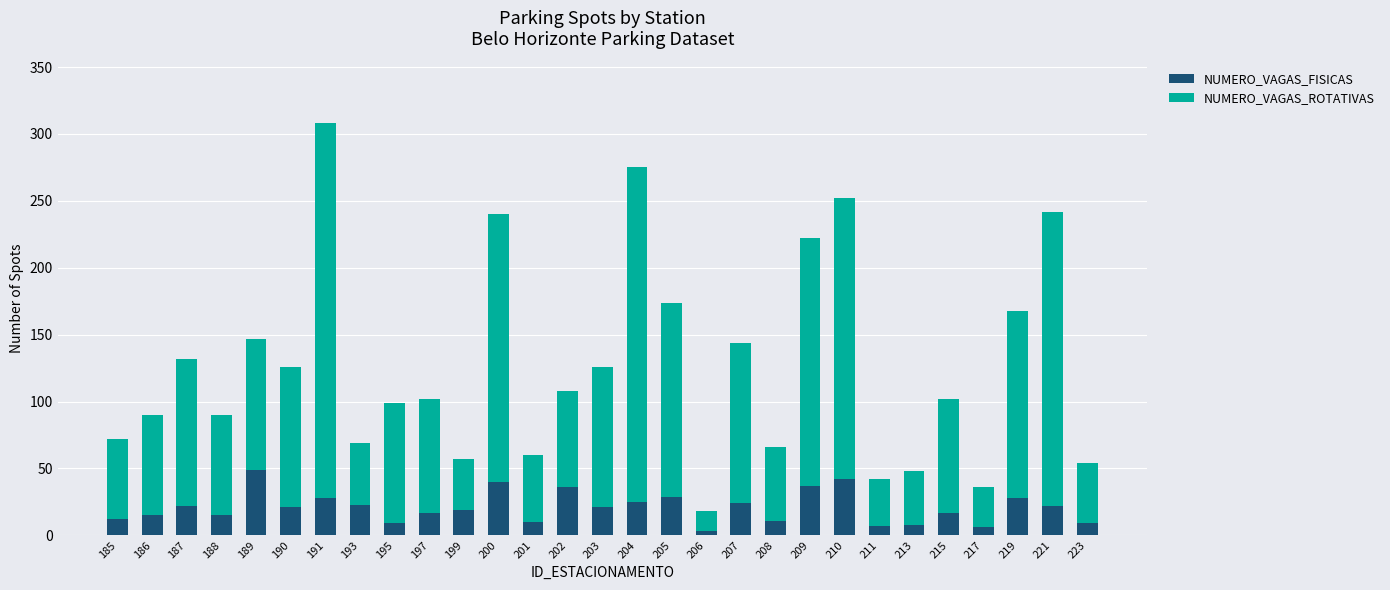

What are all the series names shown in the legend?

NUMERO_VAGAS_FISICAS, NUMERO_VAGAS_ROTATIVAS